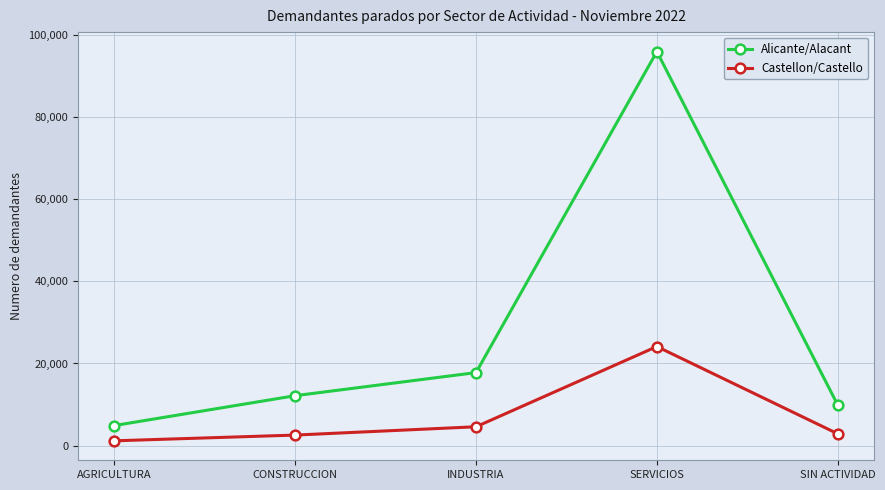

What are all the series names shown in the legend?

Alicante/Alacant, Castellon/Castello